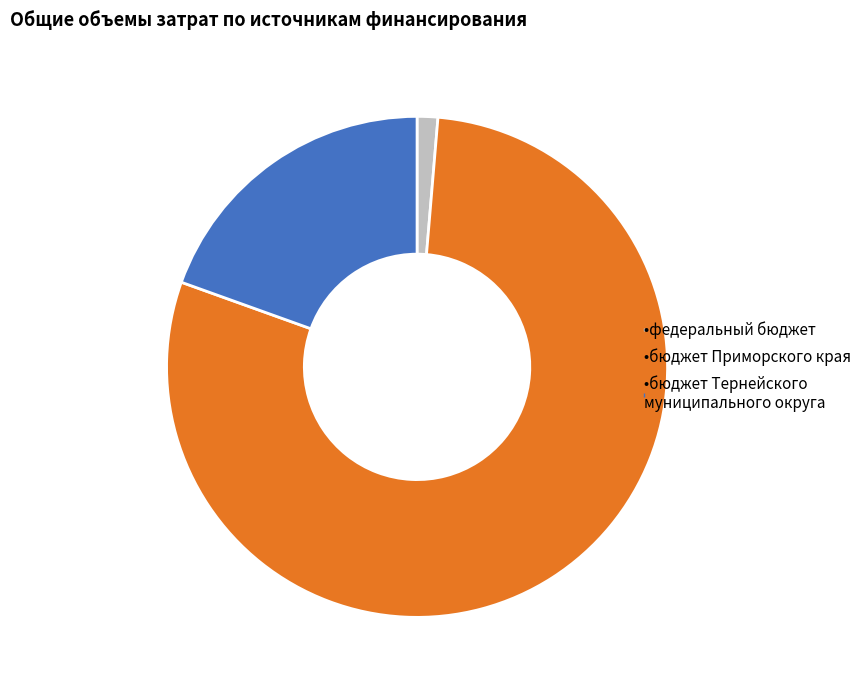

Is there a majority slice in this chart?

Yes